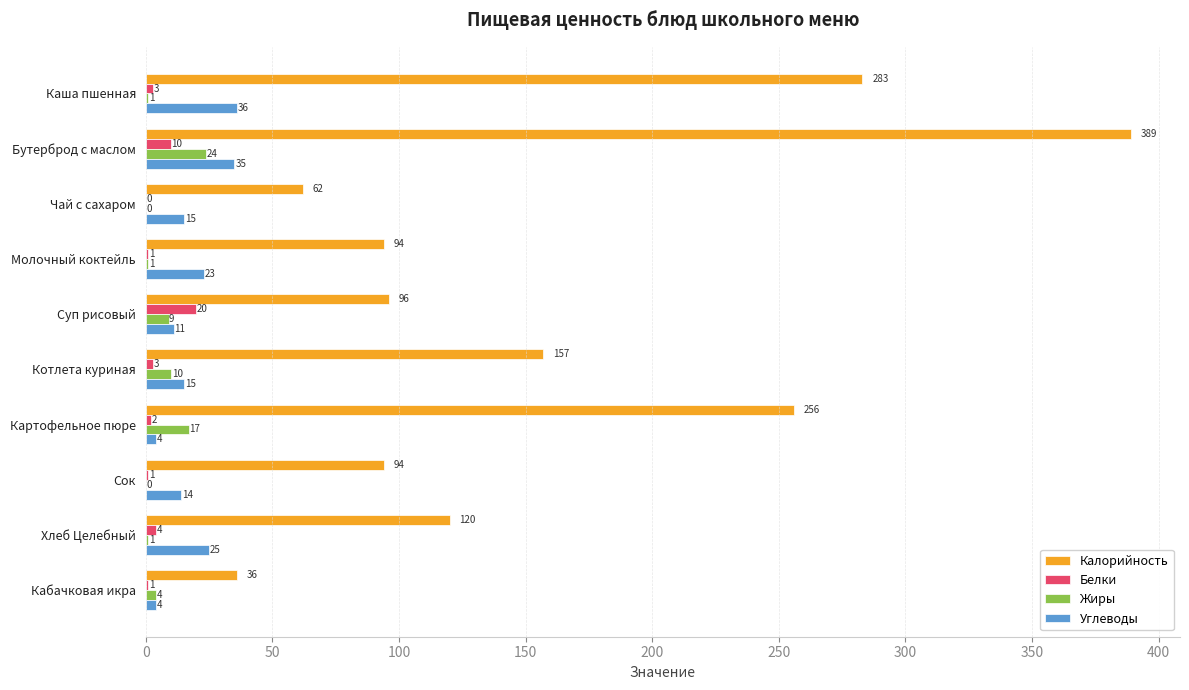

Which series has the largest total across all categories?

Калорийность